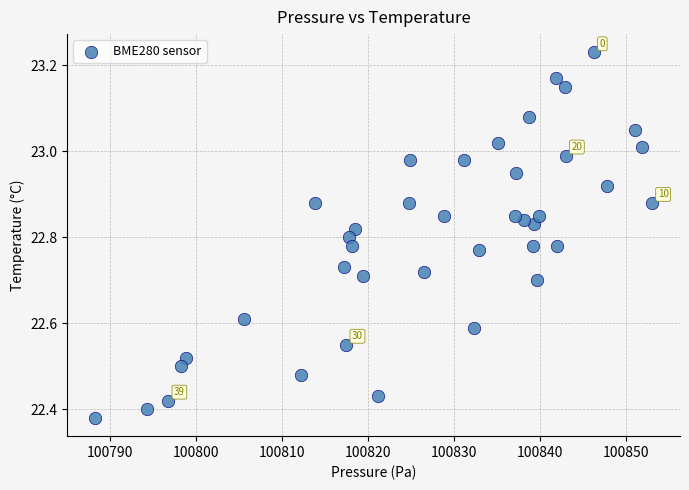

What is the range of X values (max minus min)?

64.8